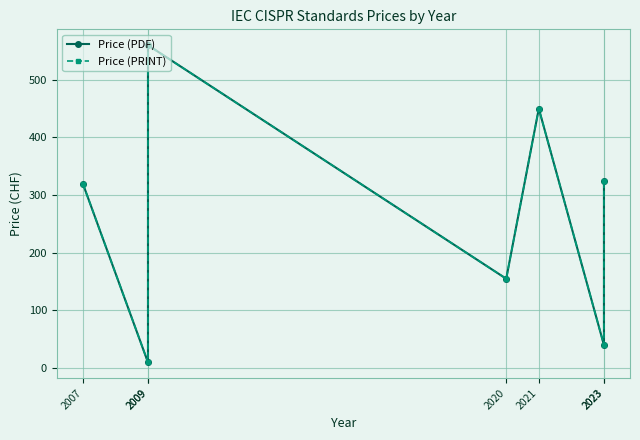

What is the difference between the Price (PRINT) values at 2021 and 2023?

410